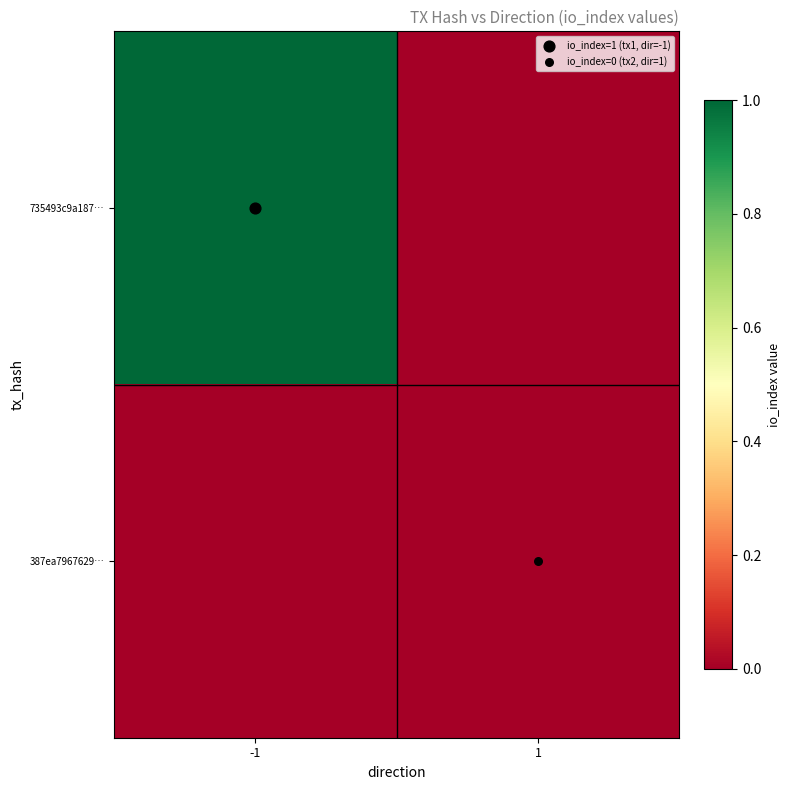

How many data points does each series have?

2